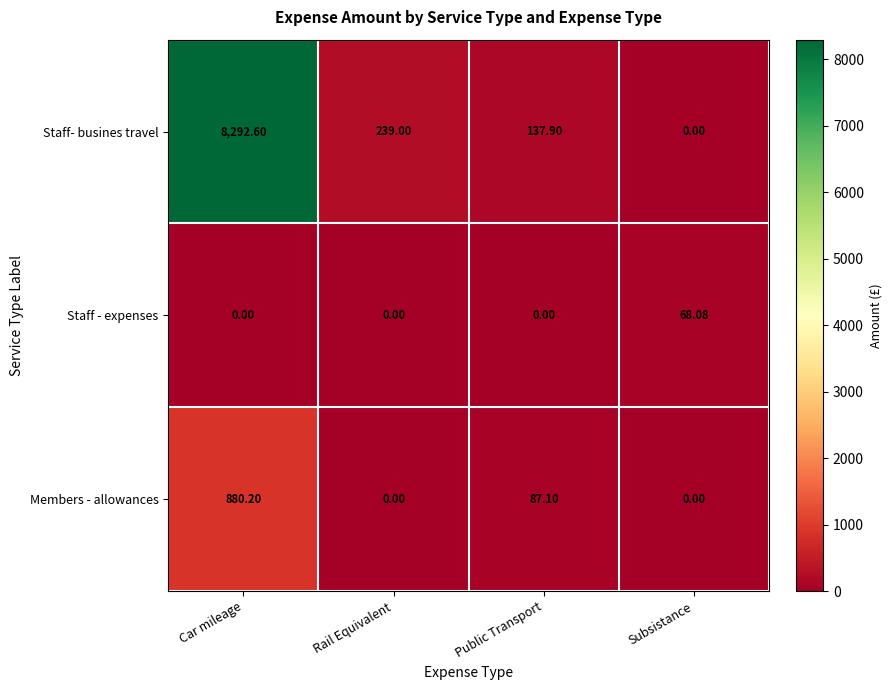

Where does the Staff- busines travel series first go above 239?

Car mileage